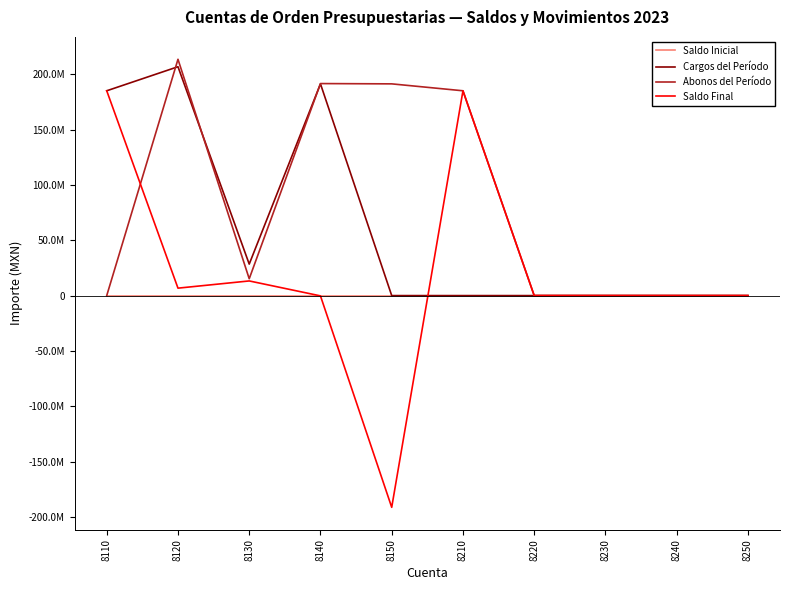

What are all the series names shown in the legend?

Saldo Inicial, Cargos del Período, Abonos del Período, Saldo Final